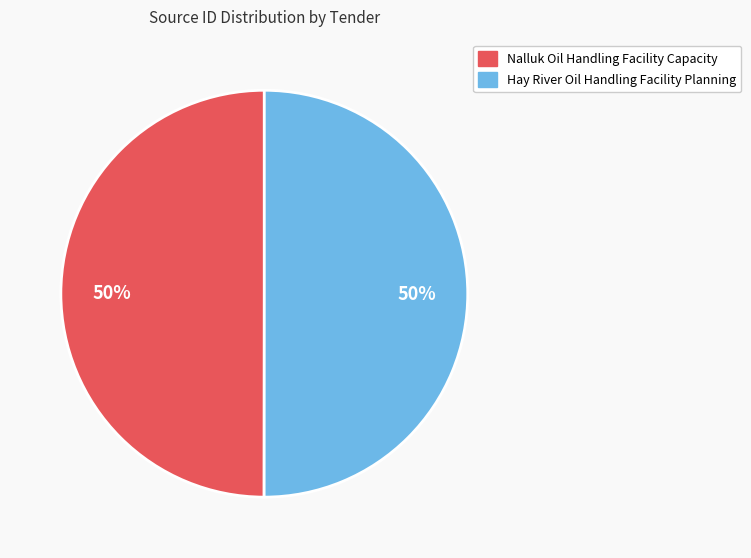

What is the ratio of the value at Hay River Oil Handling Facility Planning to the value at Nalluk Oil Handling Facility Capacity?

1.0